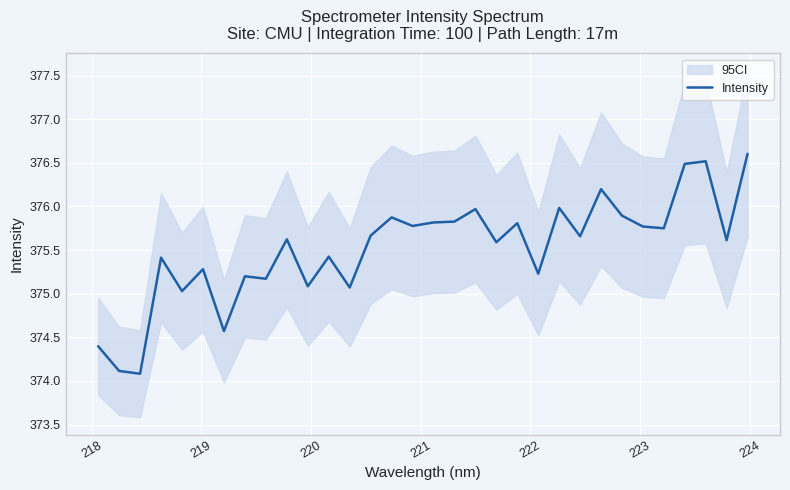

What is the average value?

375.5